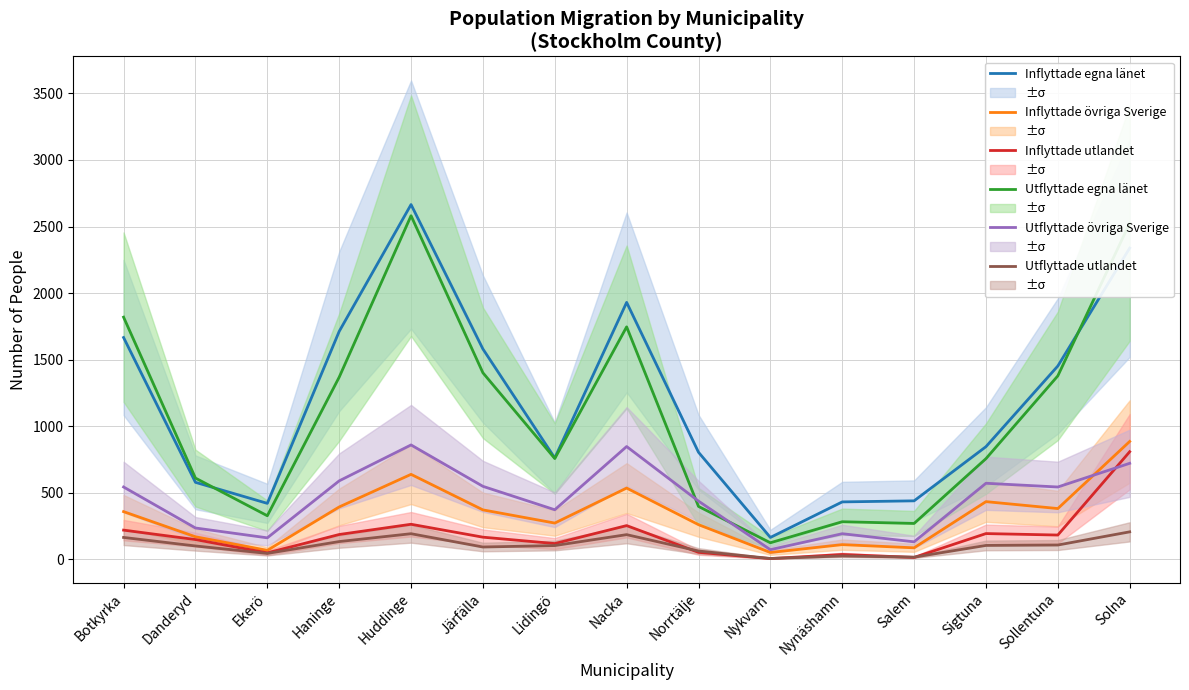

True or false: Utflyttade egna länet and Inflyttade övriga Sverige cross at least once.

False